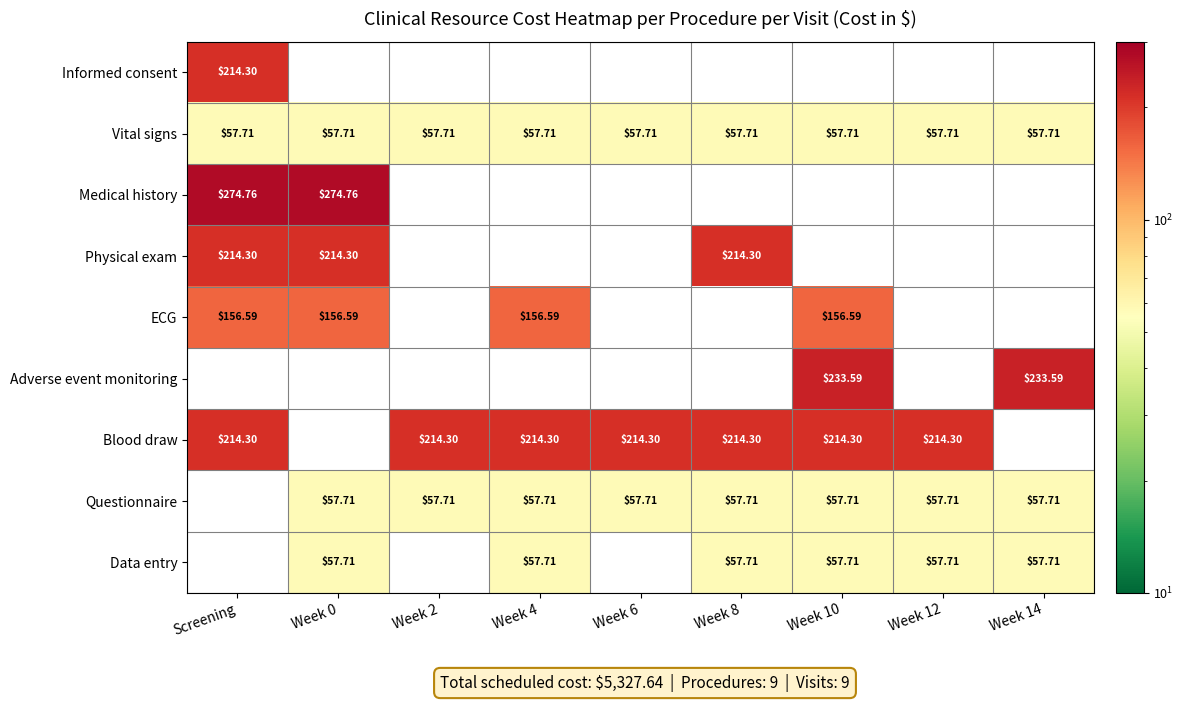

Count the number of categories in the chart.

9